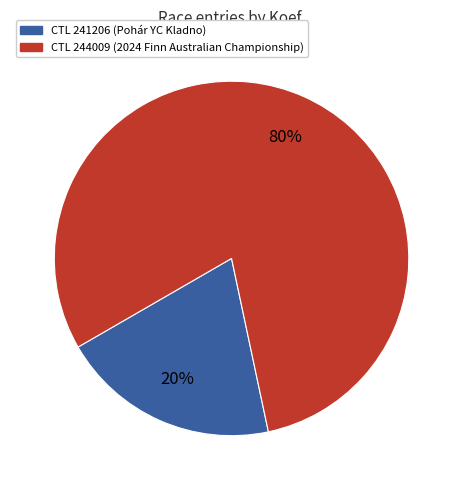

Is there a majority slice in this chart?

Yes